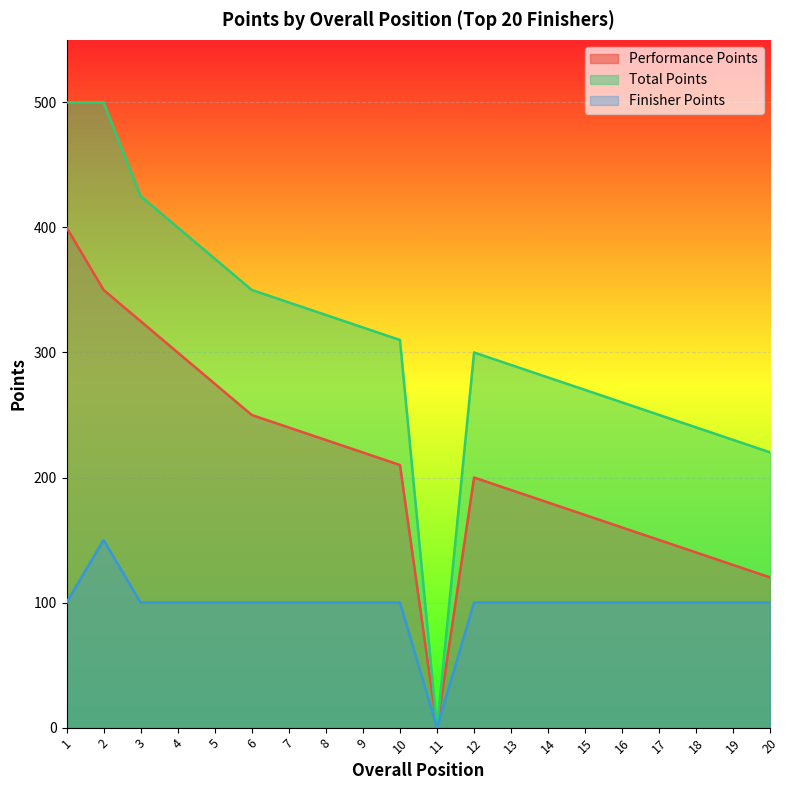

List the series in order of their peak value, highest first.

Total Points, Performance Points, Finisher Points